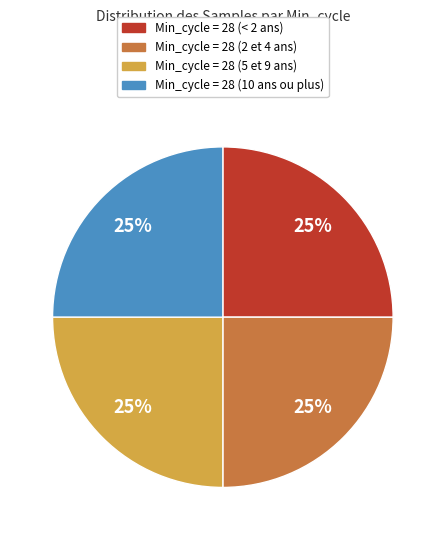

To the nearest percent, what is the average slice percentage?

25%